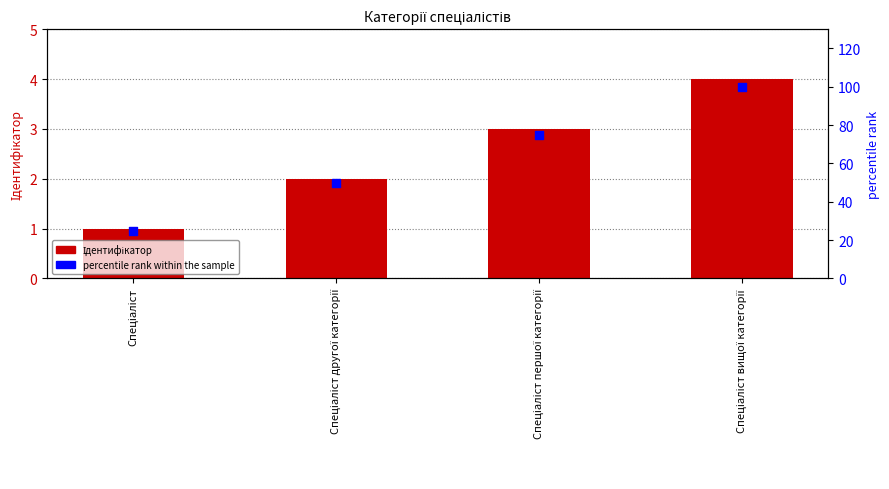

Which series has the largest Y range (max minus min)?

percentile rank within the sample